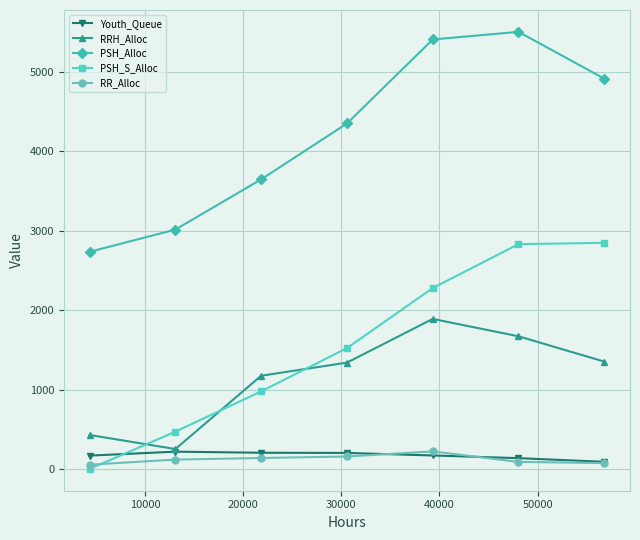

True or false: PSH_Alloc and RR_Alloc cross at least once.

False